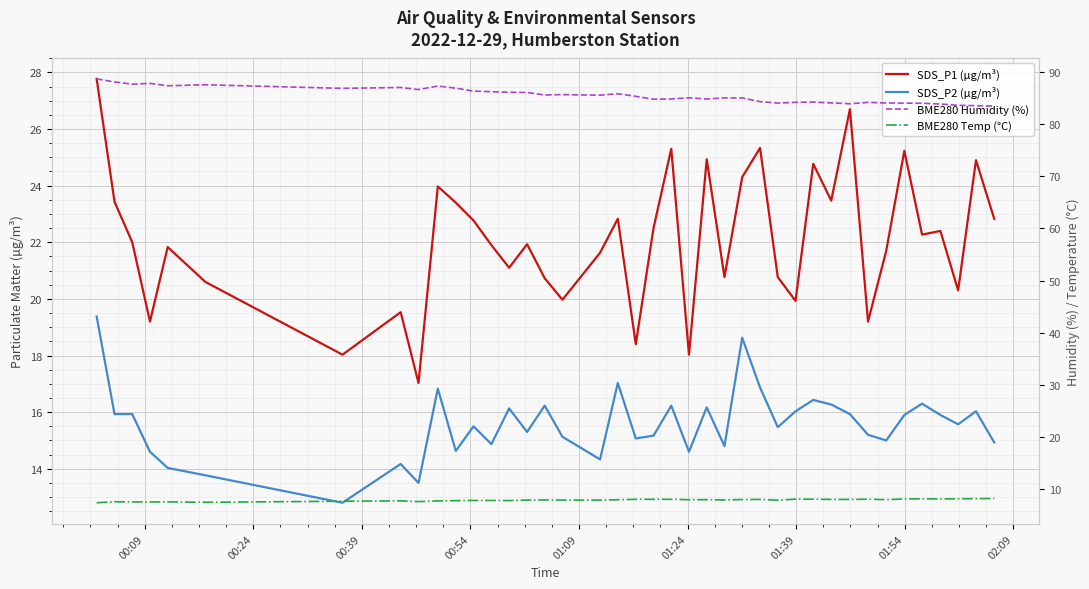

Which series has the largest range (max minus min)?

SDS_P1 (µg/m³)